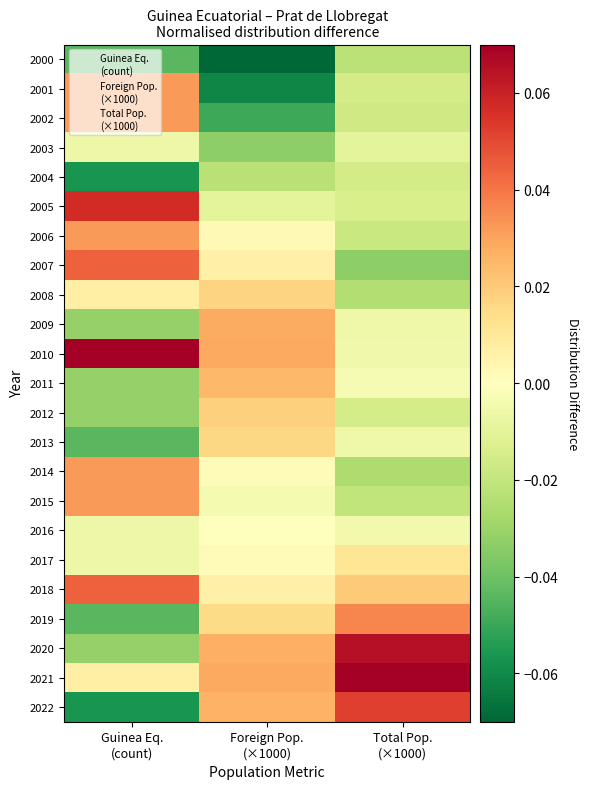

Reading left to right, list all the values displayed in this chart.

2000: Guinea Eq.
(count)=-0.0	Foreign Pop.
(×1000)=-0.1	Total Pop.
(×1000)=-0.0
2001: Guinea Eq.
(count)=0.0	Foreign Pop.
(×1000)=-0.1	Total Pop.
(×1000)=-0.0
2002: Guinea Eq.
(count)=0.0	Foreign Pop.
(×1000)=-0.0	Total Pop.
(×1000)=-0.0
2003: Guinea Eq.
(count)=-0.0	Foreign Pop.
(×1000)=-0.0	Total Pop.
(×1000)=-0.0
2004: Guinea Eq.
(count)=-0.1	Foreign Pop.
(×1000)=-0.0	Total Pop.
(×1000)=-0.0
2005: Guinea Eq.
(count)=0.1	Foreign Pop.
(×1000)=-0.0	Total Pop.
(×1000)=-0.0
2006: Guinea Eq.
(count)=0.0	Foreign Pop.
(×1000)=0.0	Total Pop.
(×1000)=-0.0
2007: Guinea Eq.
(count)=0.0	Foreign Pop.
(×1000)=0.0	Total Pop.
(×1000)=-0.0
2008: Guinea Eq.
(count)=0.0	Foreign Pop.
(×1000)=0.0	Total Pop.
(×1000)=-0.0
2009: Guinea Eq.
(count)=-0.0	Foreign Pop.
(×1000)=0.0	Total Pop.
(×1000)=-0.0
2010: Guinea Eq.
(count)=0.1	Foreign Pop.
(×1000)=0.0	Total Pop.
(×1000)=-0.0
2011: Guinea Eq.
(count)=-0.0	Foreign Pop.
(×1000)=0.0	Total Pop.
(×1000)=-0.0
2012: Guinea Eq.
(count)=-0.0	Foreign Pop.
(×1000)=0.0	Total Pop.
(×1000)=-0.0
2013: Guinea Eq.
(count)=-0.0	Foreign Pop.
(×1000)=0.0	Total Pop.
(×1000)=-0.0
2014: Guinea Eq.
(count)=0.0	Foreign Pop.
(×1000)=0.0	Total Pop.
(×1000)=-0.0
2015: Guinea Eq.
(count)=0.0	Foreign Pop.
(×1000)=-0.0	Total Pop.
(×1000)=-0.0
2016: Guinea Eq.
(count)=-0.0	Foreign Pop.
(×1000)=0.0	Total Pop.
(×1000)=-0.0
2017: Guinea Eq.
(count)=-0.0	Foreign Pop.
(×1000)=0.0	Total Pop.
(×1000)=0.0
2018: Guinea Eq.
(count)=0.0	Foreign Pop.
(×1000)=0.0	Total Pop.
(×1000)=0.0
2019: Guinea Eq.
(count)=-0.0	Foreign Pop.
(×1000)=0.0	Total Pop.
(×1000)=0.0
2020: Guinea Eq.
(count)=-0.0	Foreign Pop.
(×1000)=0.0	Total Pop.
(×1000)=0.1
2021: Guinea Eq.
(count)=0.0	Foreign Pop.
(×1000)=0.0	Total Pop.
(×1000)=0.1
2022: Guinea Eq.
(count)=-0.1	Foreign Pop.
(×1000)=0.0	Total Pop.
(×1000)=0.1